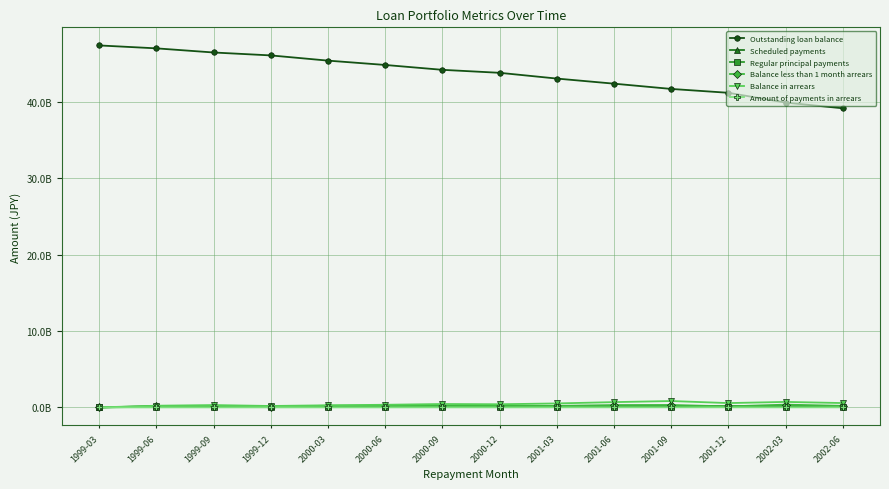

Reading right to left, list all the values displayed in this chart.

Outstanding loan balance: 2002-06=39153073105	2002-03=39900655863	2001-12=41181534053	2001-09=41688052077	2001-06=42377184366	2001-03=43045422885	2000-12=43798556685	2000-09=44189174283	2000-06=44826272373	2000-03=45393691781	1999-12=46076572525	1999-09=46458539343	1999-06=47000222159	1999-03=47382400000
Scheduled payments: 2002-06=157321084	2002-03=162467923	2001-12=162956148	2001-09=170005474	2001-06=165328557	2001-03=167436386	2000-12=165099535	2000-09=166476922	2000-06=164402536	2000-03=166797968	1999-12=165000496	1999-09=166526656	1999-06=163208171	1999-03=0
Regular principal payments: 2002-06=80794216	2002-03=81800750	2001-12=82492497	2001-09=82672692	2001-06=82549523	2001-03=83345162	2000-12=82821162	2000-09=82901021	2000-06=82016038	2000-03=82534225	1999-12=81801780	1999-09=81579176	1999-06=80829189	1999-03=0
Balance less than 1 month arrears: 2002-06=200382789	2002-03=359670821	2001-12=131209147	2001-09=315916188	2001-06=303238691	2001-03=197412197	2000-12=235150700	2000-09=177771946	2000-06=223206662	2000-03=219483296	1999-12=76072442	1999-09=128266651	1999-06=129326572	1999-03=0
Balance in arrears: 2002-06=567210852	2002-03=718046252	2001-12=563932502	2001-09=832010000	2001-06=690816971	2001-03=518367298	2000-12=410516332	2000-09=441001460	2000-06=342681039	2000-03=274026659	1999-12=184169109	1999-09=303444134	1999-06=217548236	1999-03=0
Amount of payments in arrears: 2002-06=5892252	2002-03=6268721	2001-12=6545214	2001-09=9736133	2001-06=7941769	2001-03=5123210	2000-12=2791798	2000-09=3673184	2000-06=2027354	2000-03=2183894	1999-12=1890583	1999-09=2543292	1999-06=903312	1999-03=0